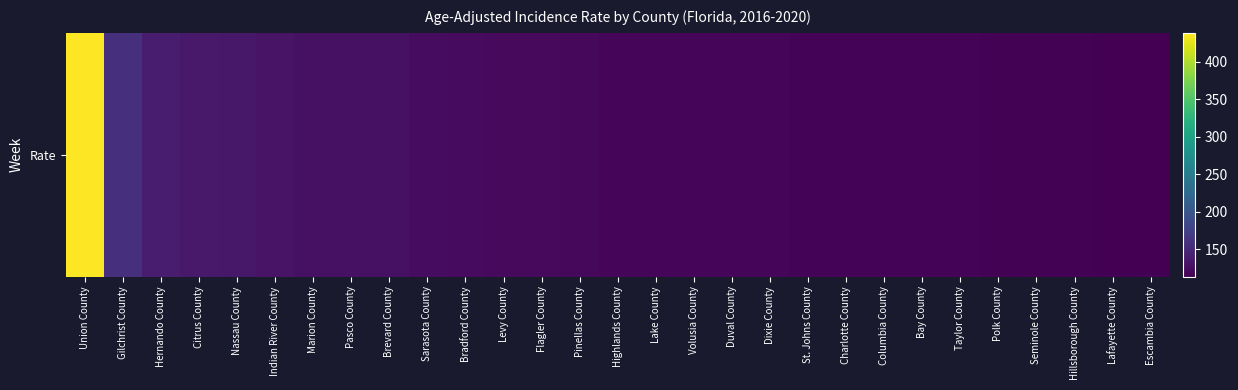

How many data points are less than 119?

12